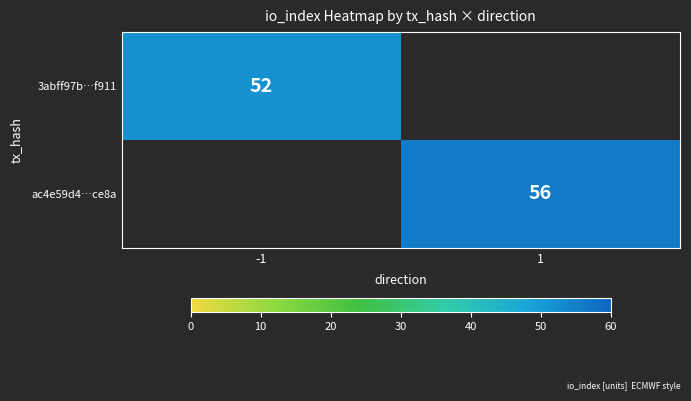

The value of 3abff97b…f911 at -1 is 52. True or false?

True